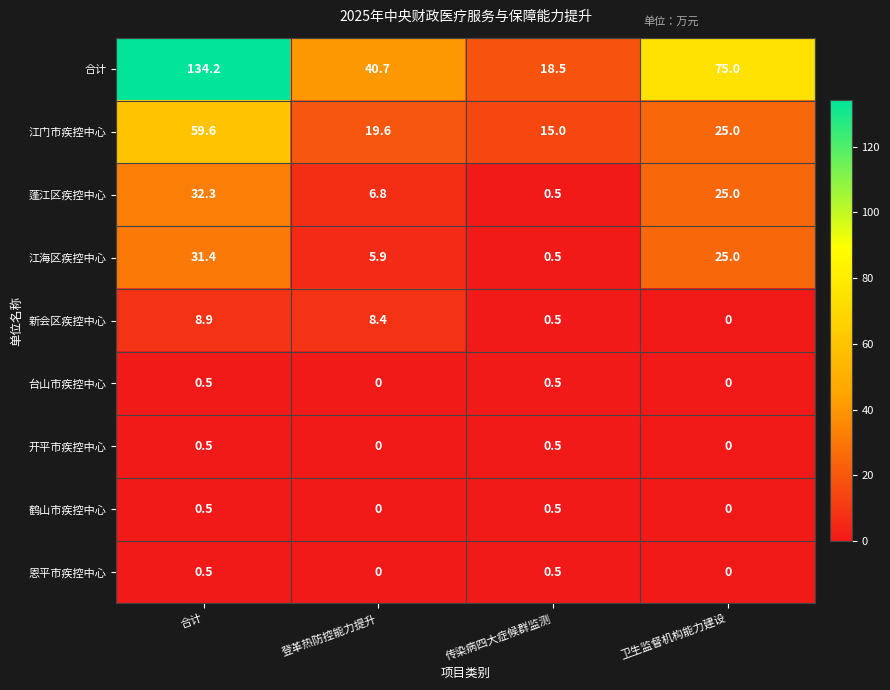

Which series has the largest range (max minus min)?

合计